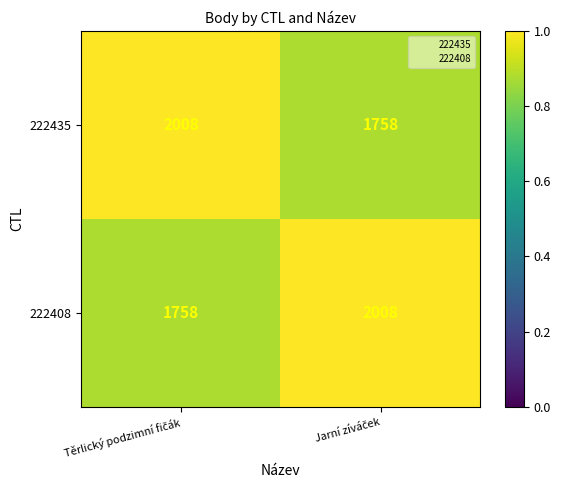

What is the smallest value displayed?

1758